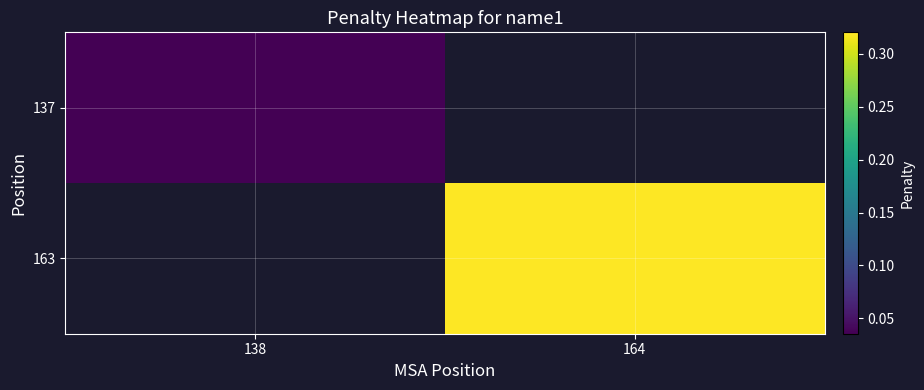

Rank the series by their average value, from lowest to highest.

137, 163